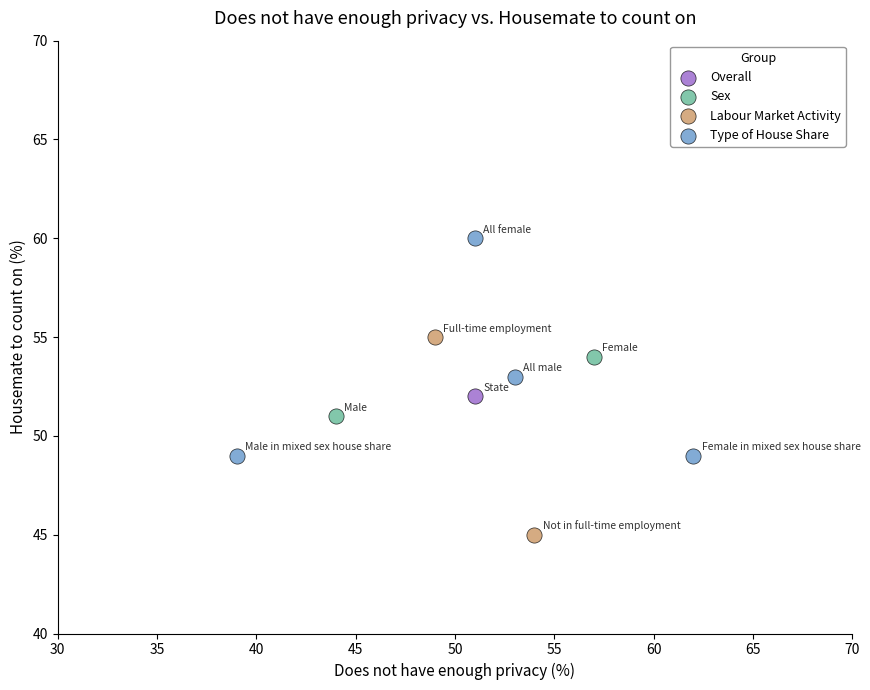

Which series contains the highest Y value?

Type of House Share